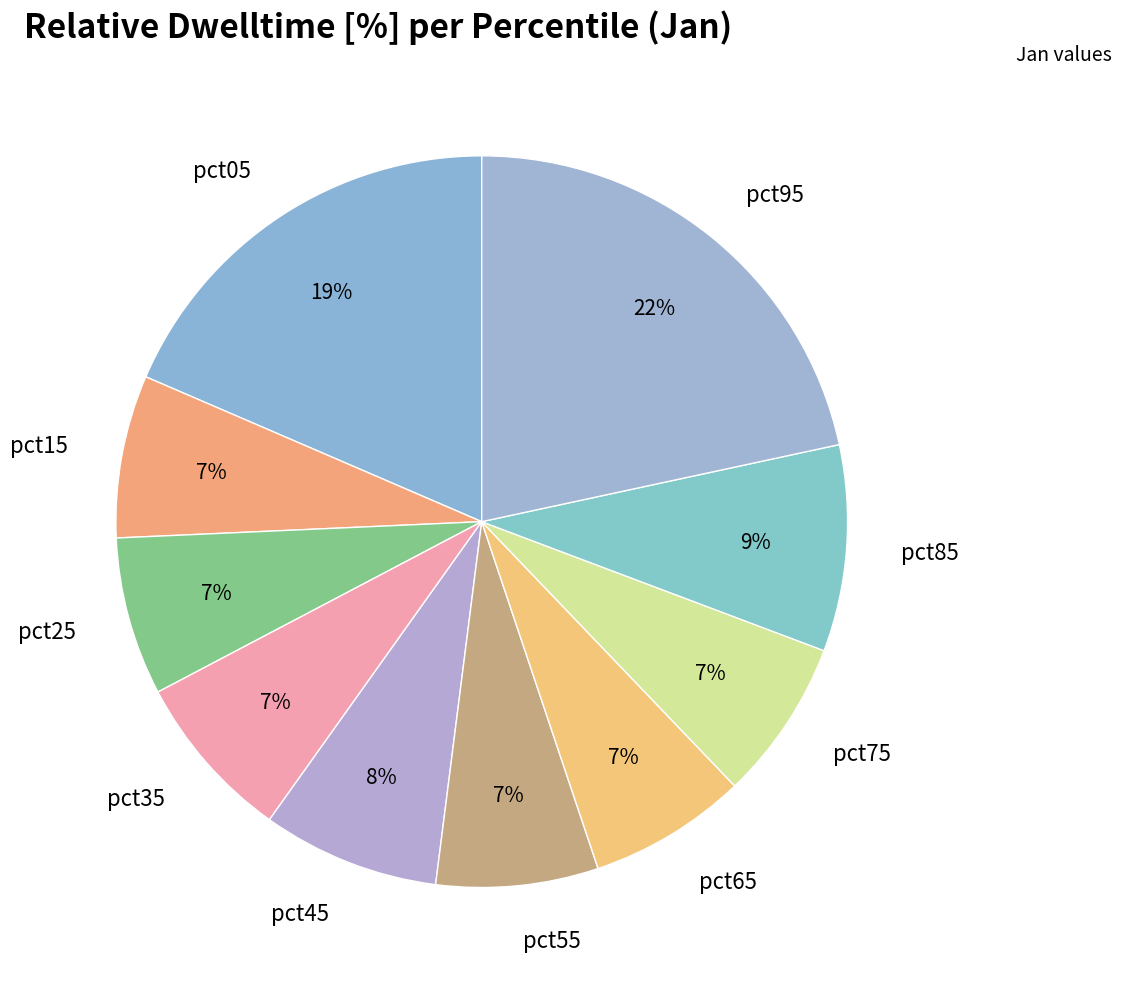

Which has a higher value, pct15 or pct05?

pct05